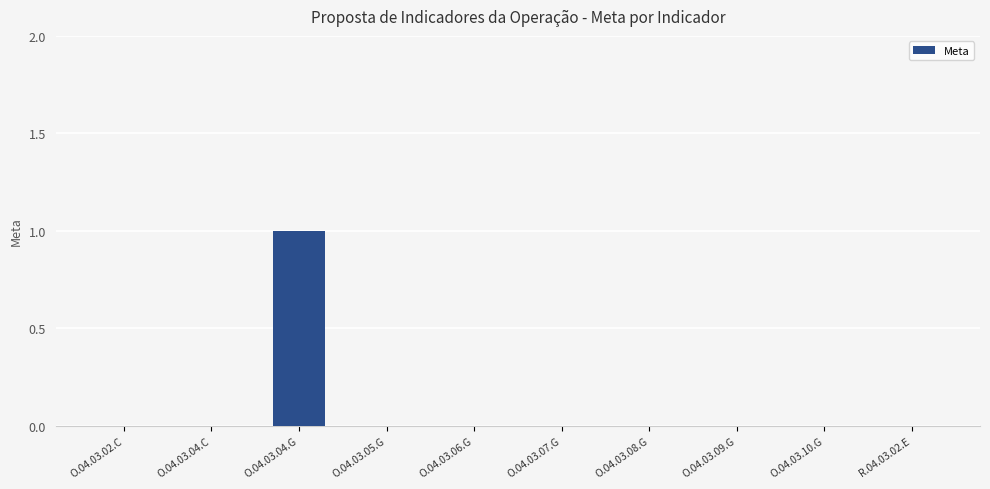

The chart shows a value of 0 at O.04.03.09.G. True or false?

True